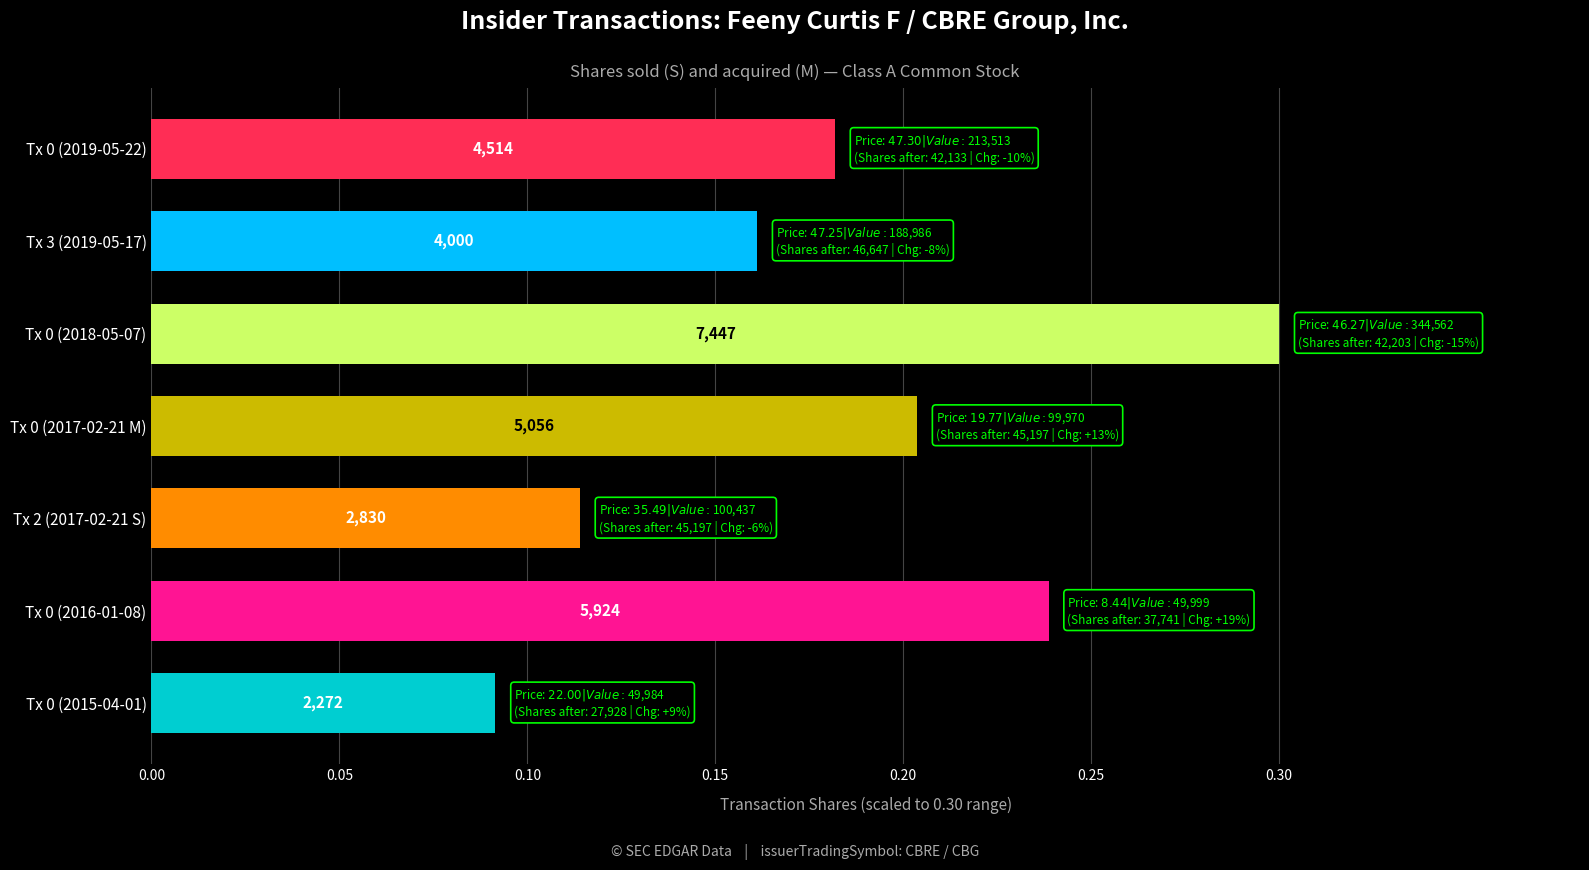

What is the average value?

0.2